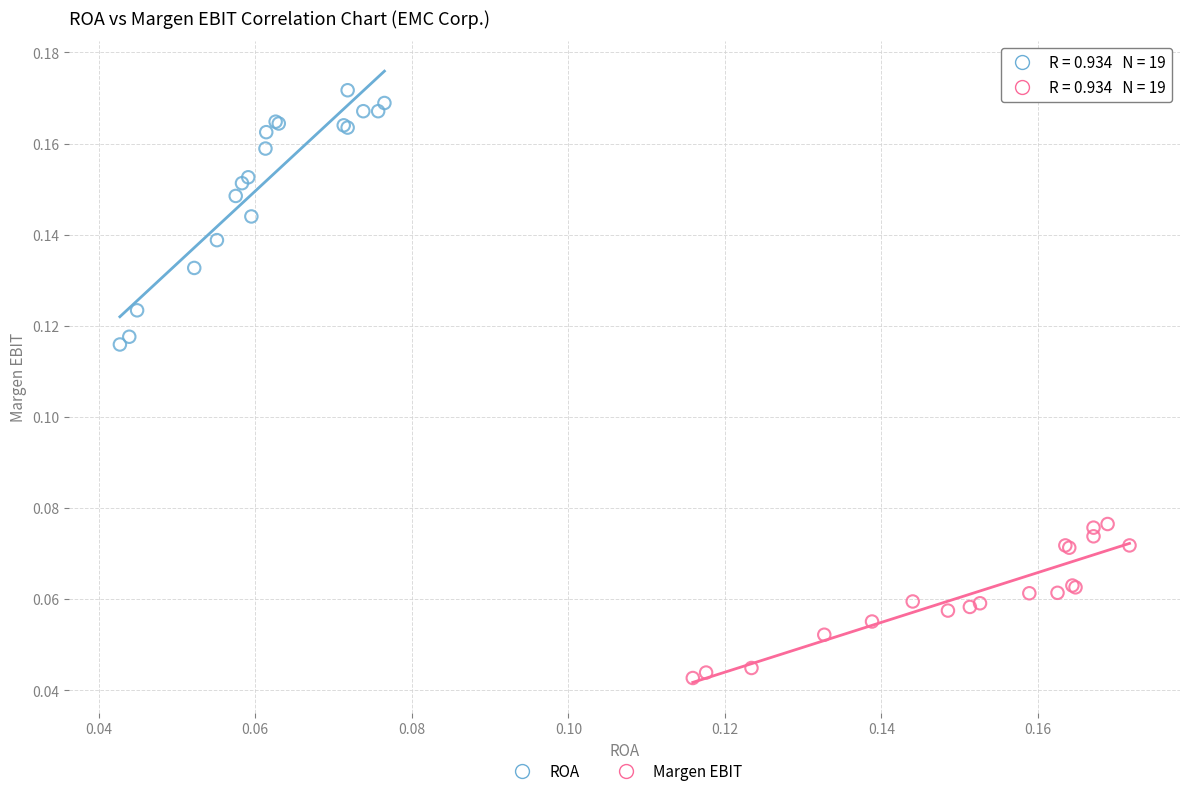

Which series has the largest Y range (max minus min)?

ROA